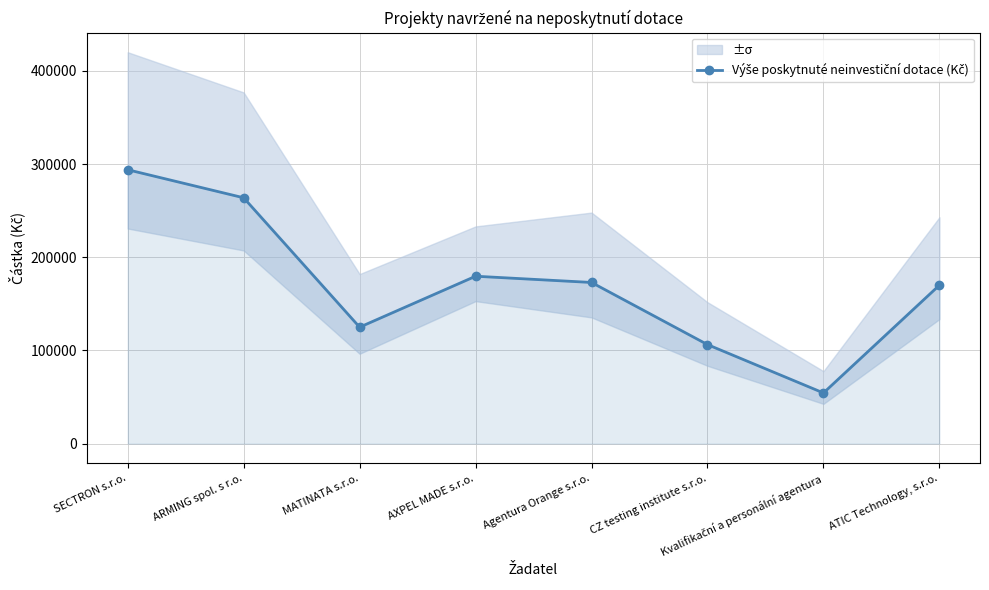

Between ARMING spol. s r.o. and SECTRON s.r.o., which is larger?

SECTRON s.r.o.